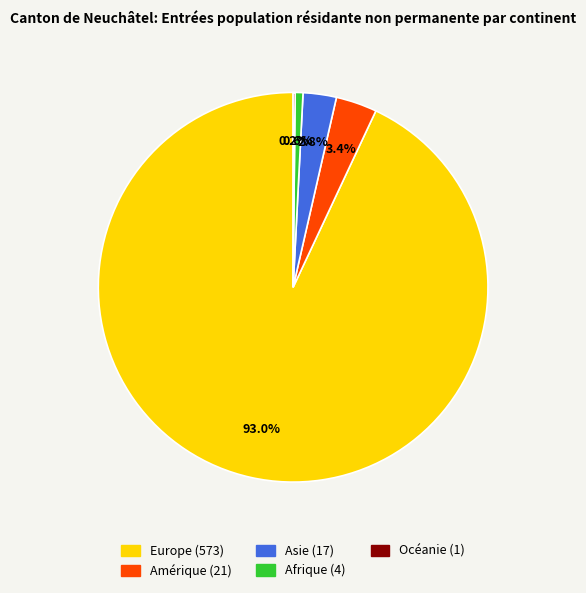

Which category has the biggest portion of the pie?

Europe